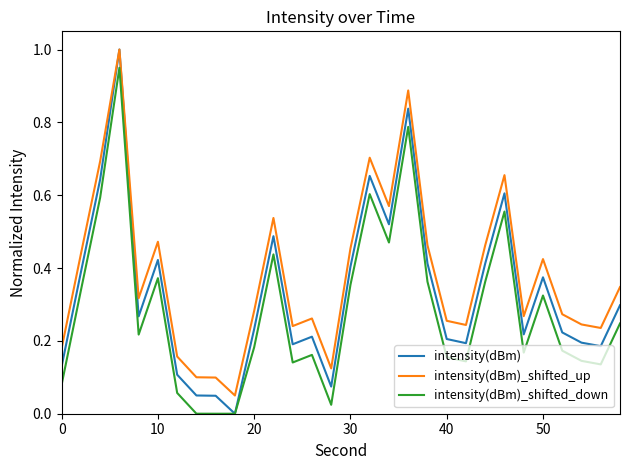

Which series has the largest total across all categories?

intensity(dBm)_shifted_up